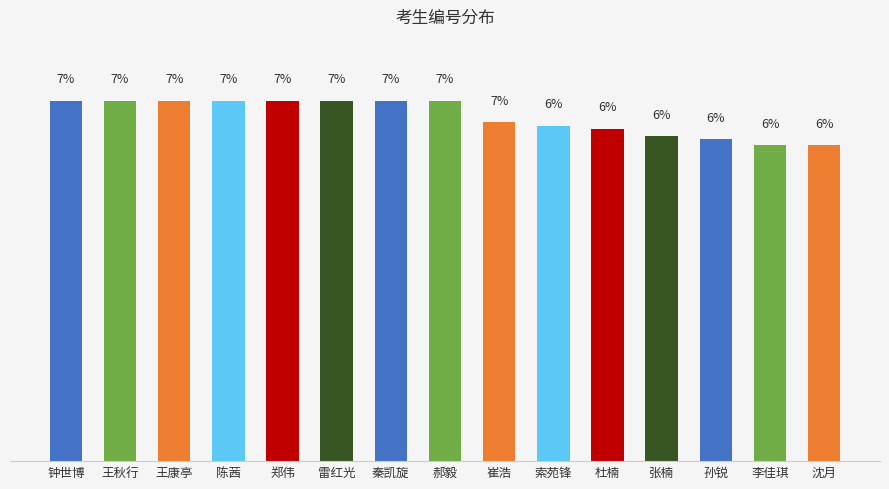

What is the label of the 5th bar from the right?

杜楠